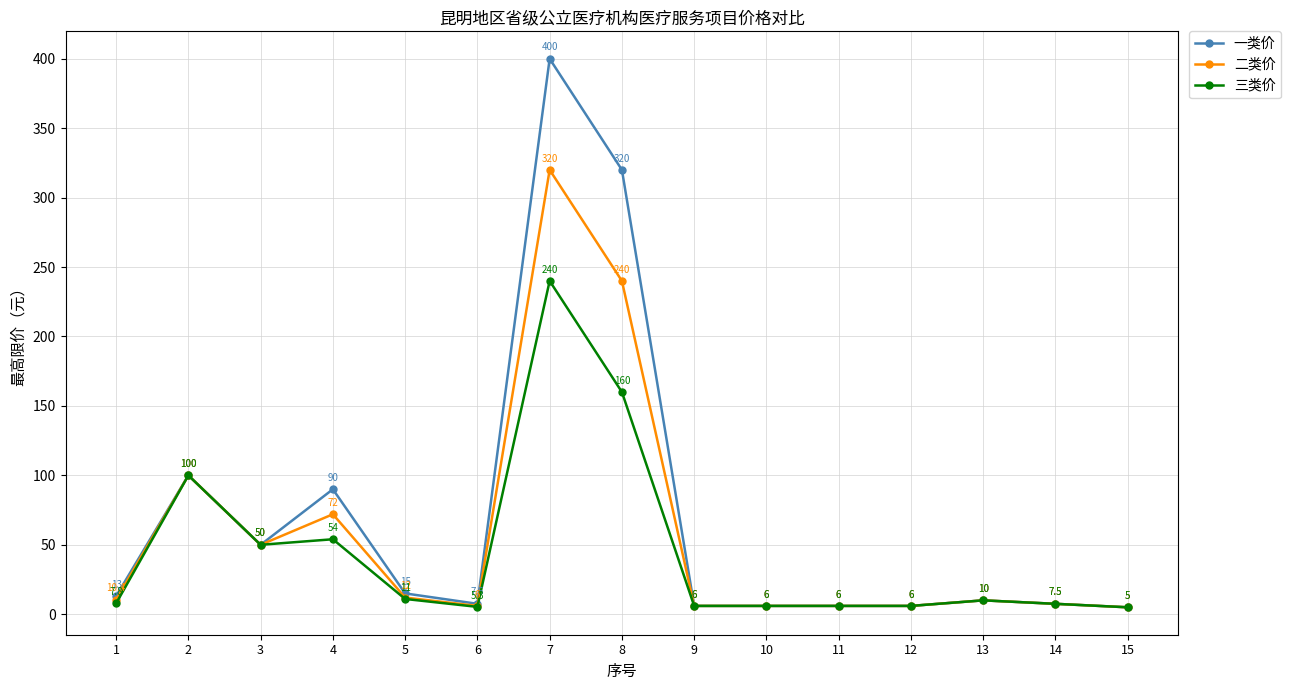

Which series has the widest spread of values?

一类价